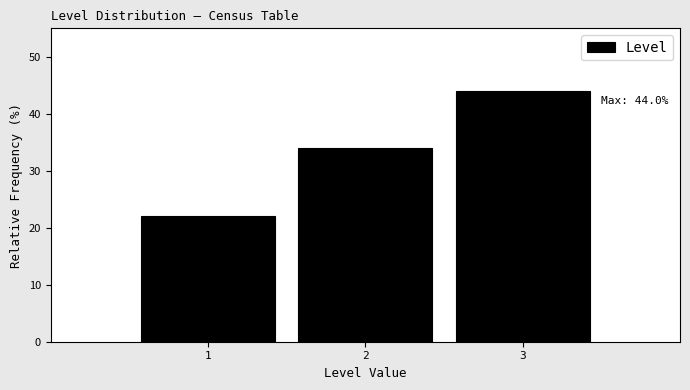

Over which range of the x-axis is the bar tallest?

2.5 to 3.5